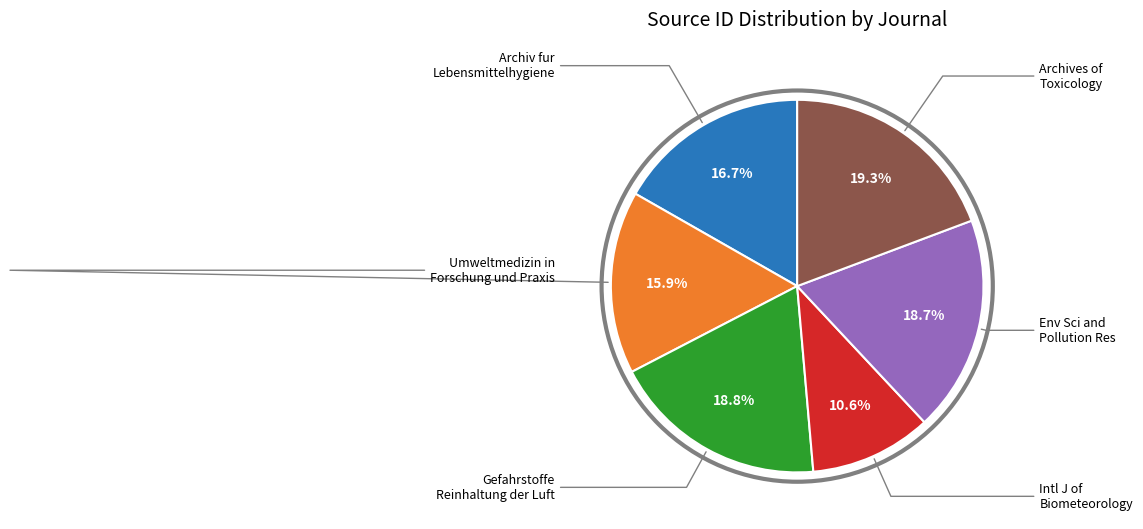

To the nearest percent, what percentage of the pie is Gefahrstoffe Reinhaltung der Luft?

19%